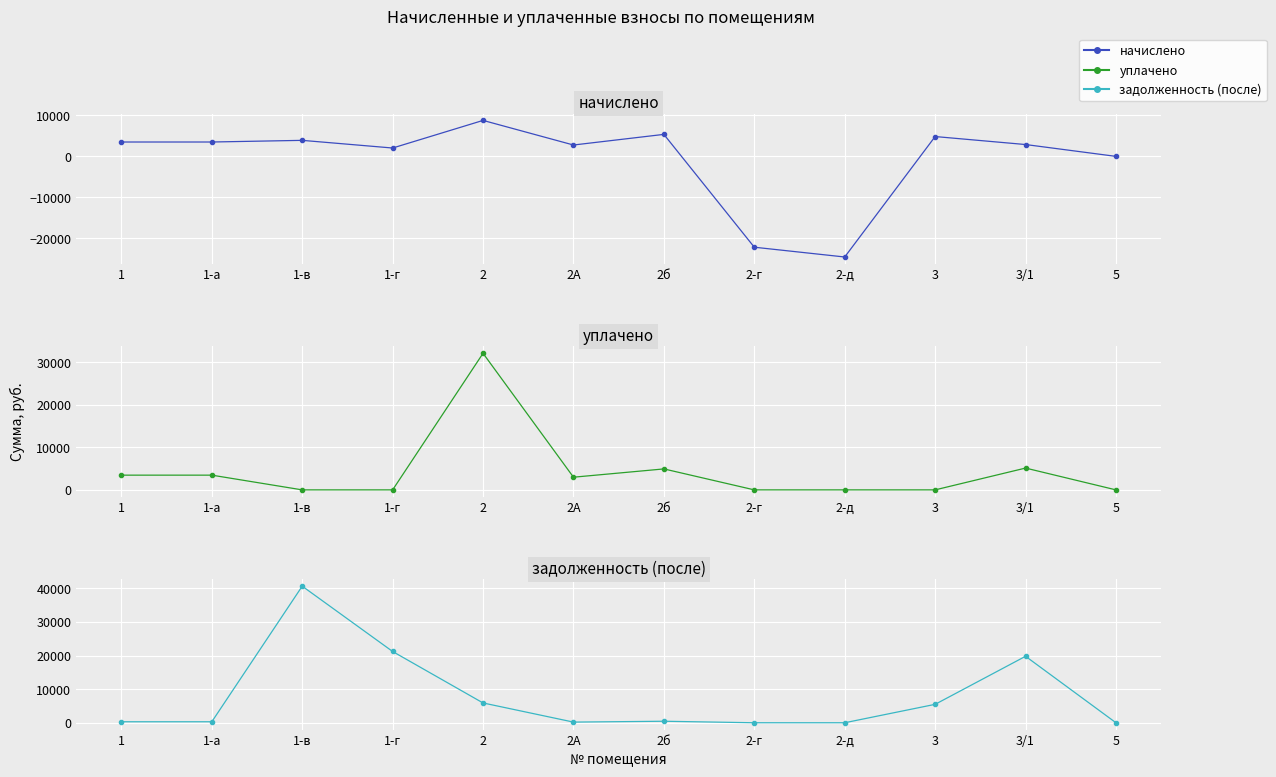

Reading right to left, extract all data points from this chart.

начислено: 0.0	2895.4	4849.6	-24603.2	-22211.3	5378.4	2778.8	8793.7	2043.8	3917.3	3513.8	3513.8
уплачено: 0.0	5130.0	0.0	0.0	0.0	4930.2	2982.1	32131.8	0.0	0.0	3464.4	3464.4
задолженность (после): 0.0	19771.1	5477.2	0.0	0.0	448.2	194.2	5887.3	21196.1	40627.2	292.8	292.8